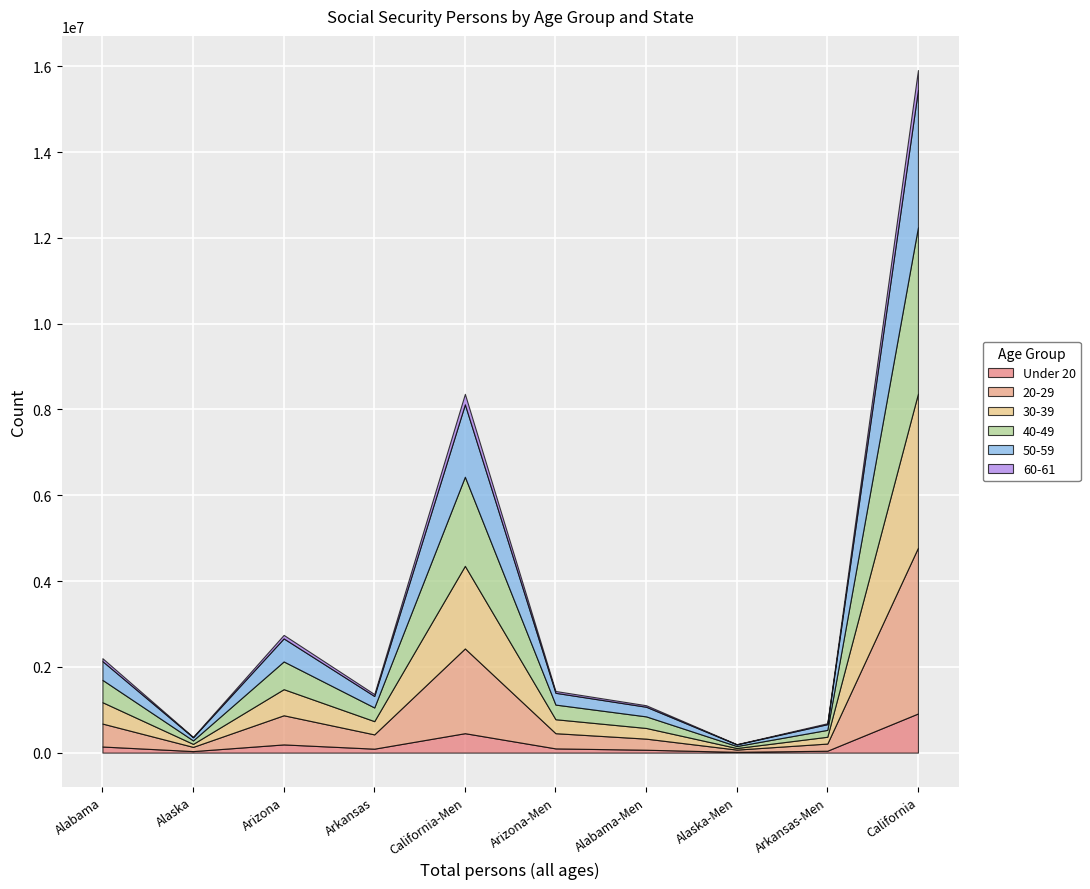

Rank the categories by 20-29 value from lowest to highest.

Alaska-Men, Alaska, Arkansas-Men, Alabama-Men, Arkansas, Arizona-Men, Alabama, Arizona, California-Men, California